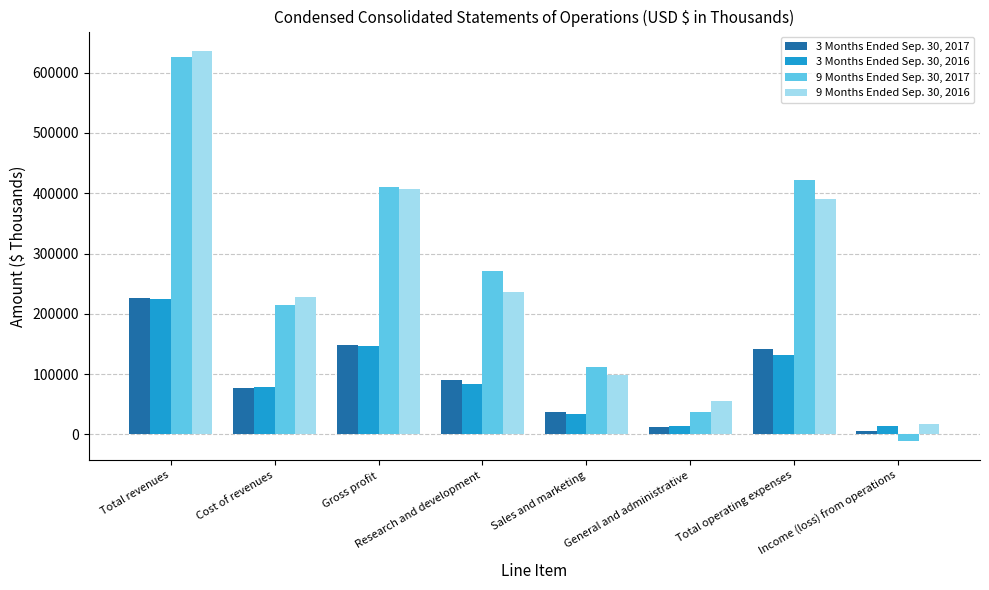

At which label does 3 Months Ended Sep. 30, 2017 first exceed 90916?

Total revenues